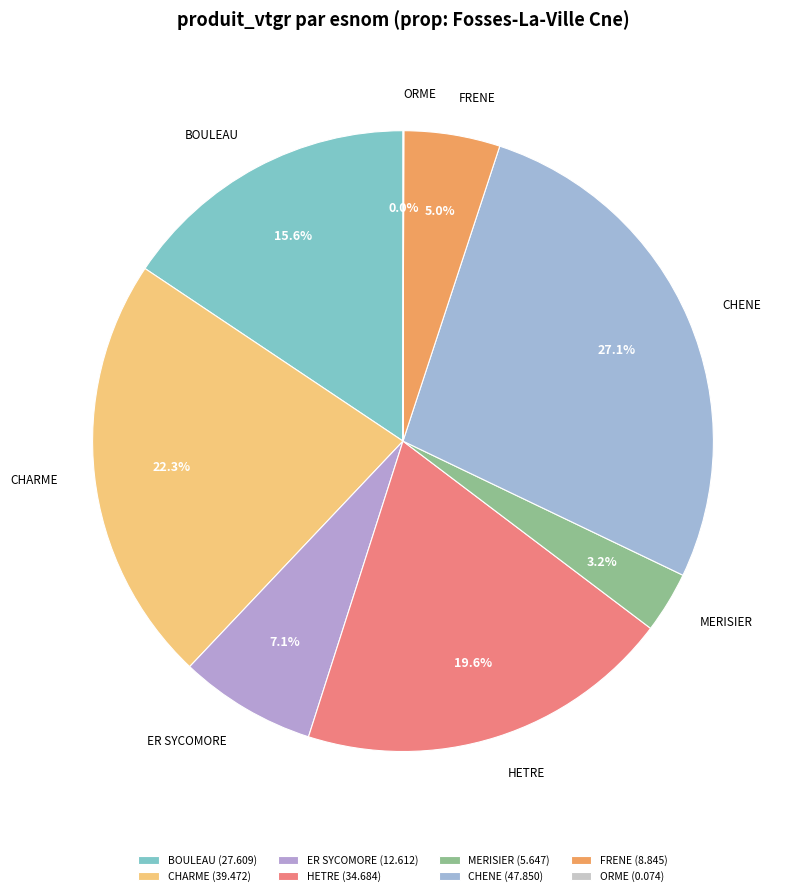

Is there a majority slice in this chart?

No